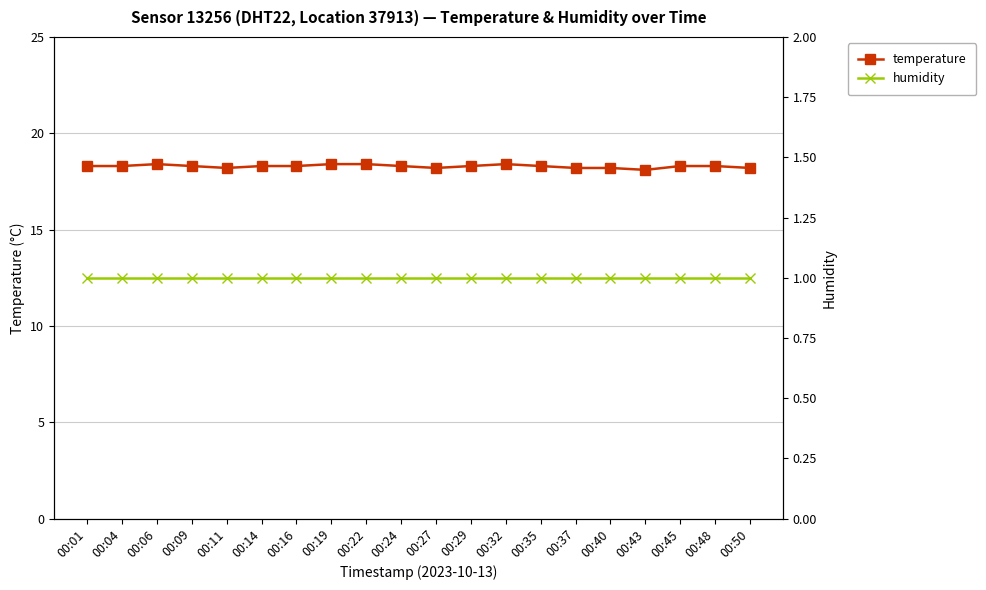

Which category has the highest value across all series?

00:06